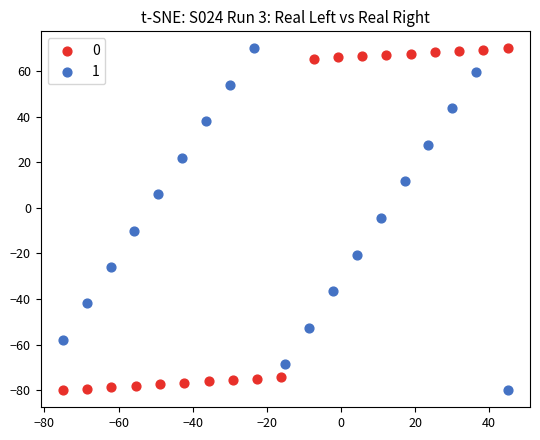

What are all the series names shown in the legend?

0, 1